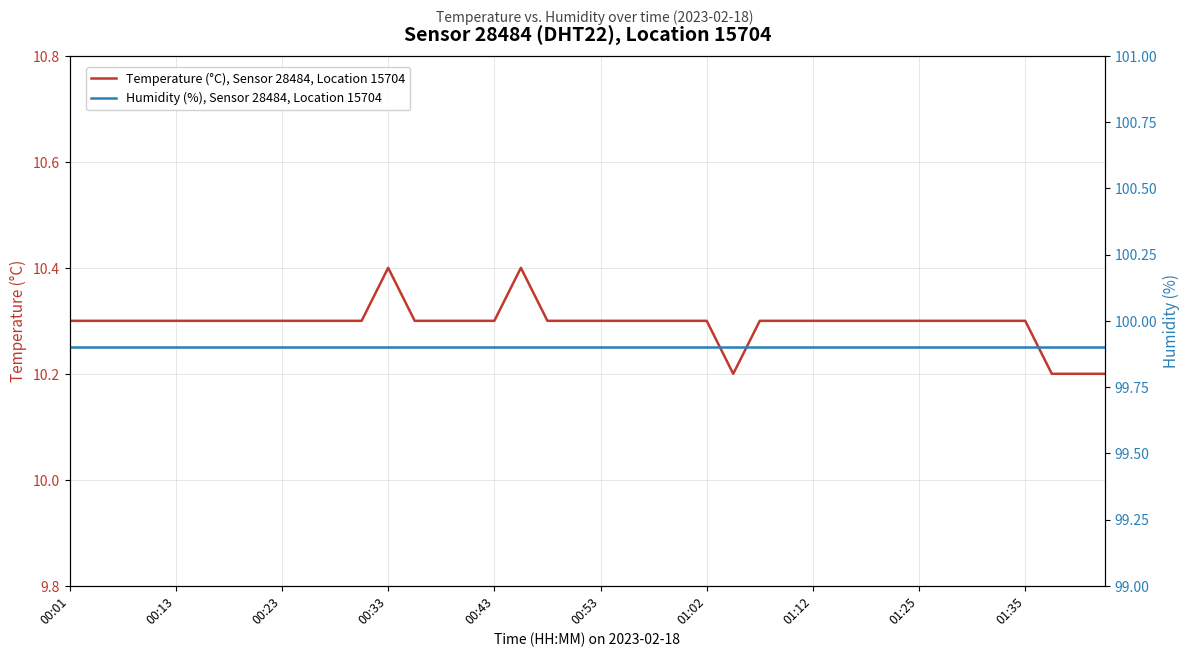

Which series has the largest total across all categories?

Humidity (%), Sensor 28484, Location 15704